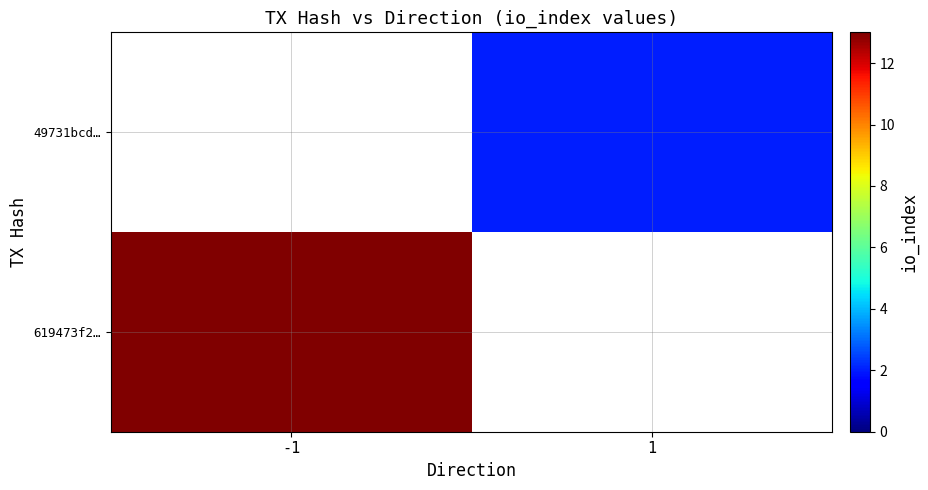

List the series in order of their overall mean, lowest first.

619473f2…, 49731bcd…